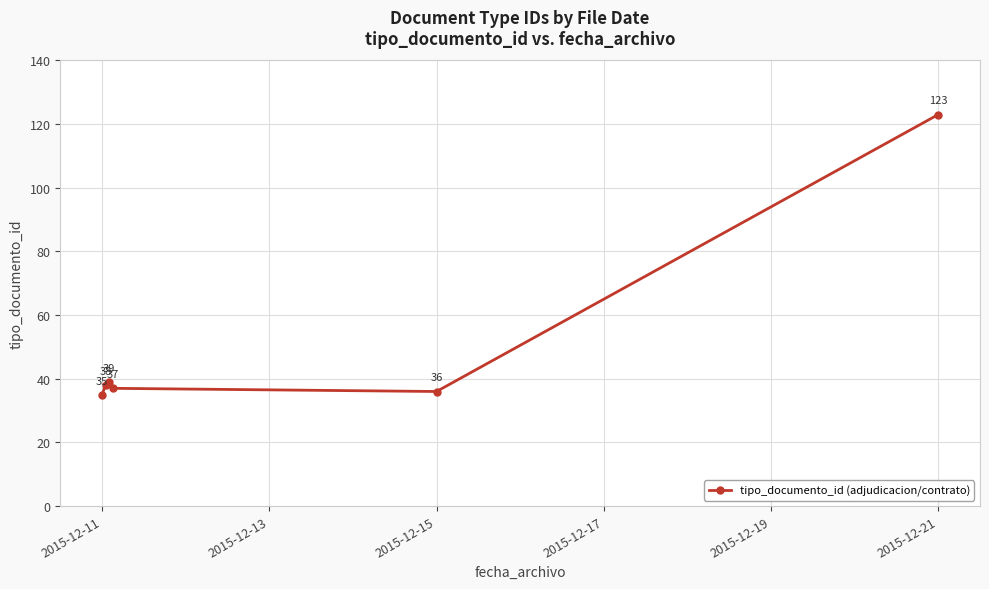

Reading left to right, transcribe all the data shown in this chart.

35	38	39	37	36	123